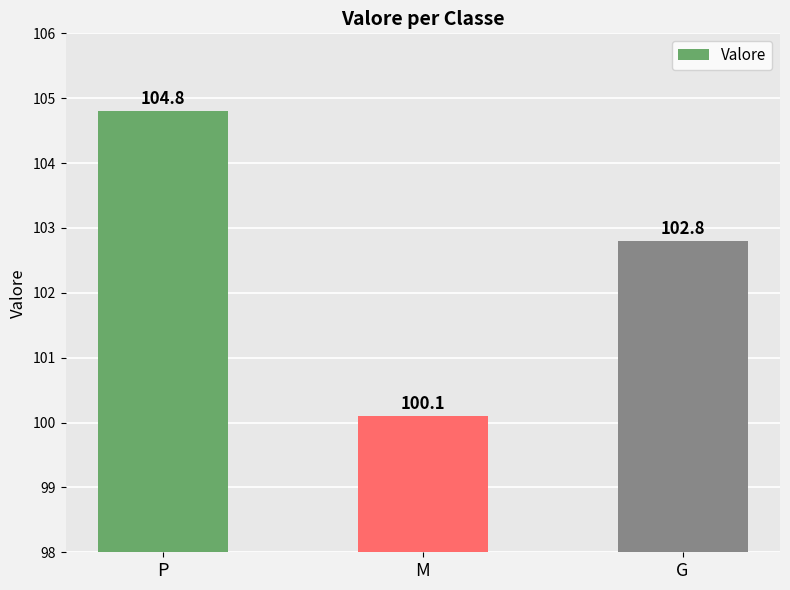

How many bars are there in total?

3